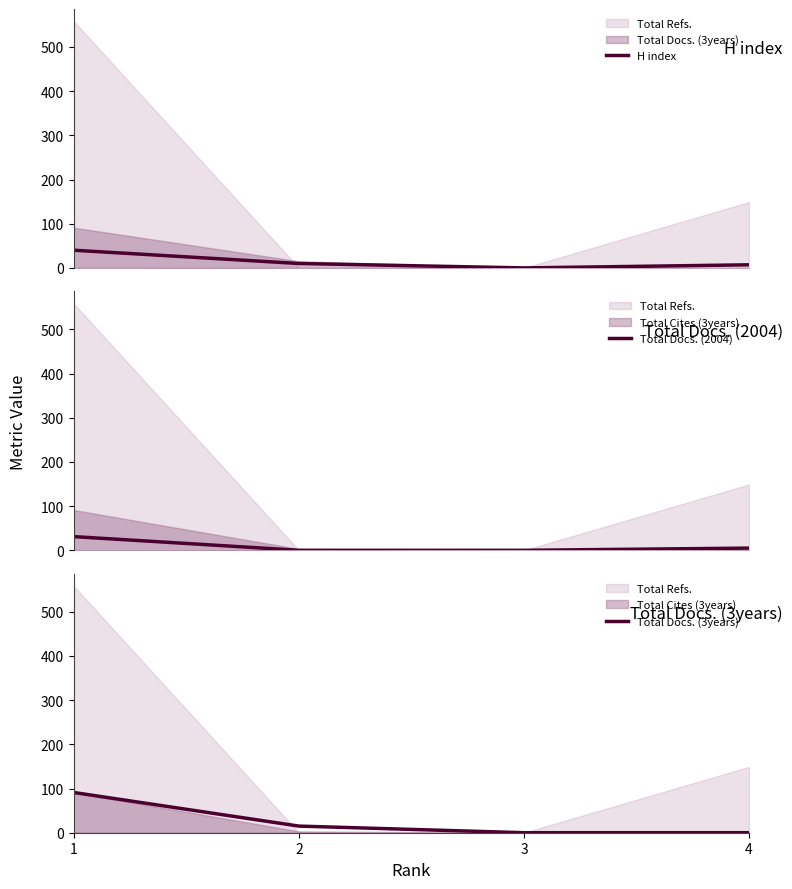

Reading left to right, transcribe all the data shown in this chart.

H index: 1=40	2=10	3=0	4=7
Total Docs. (2004): 1=31	2=0	3=0	4=5
Total Docs. (3years): 1=91	2=15	3=0	4=0